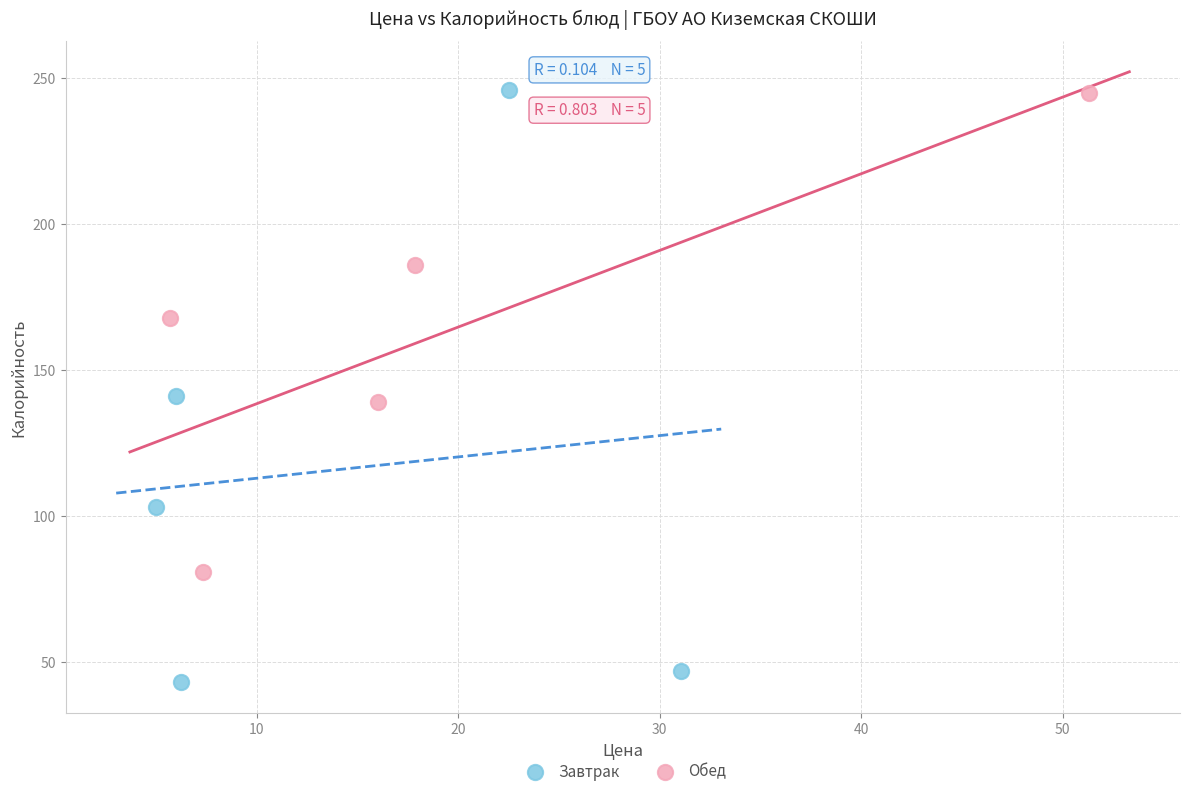

Which series has the widest spread of Y values?

Завтрак